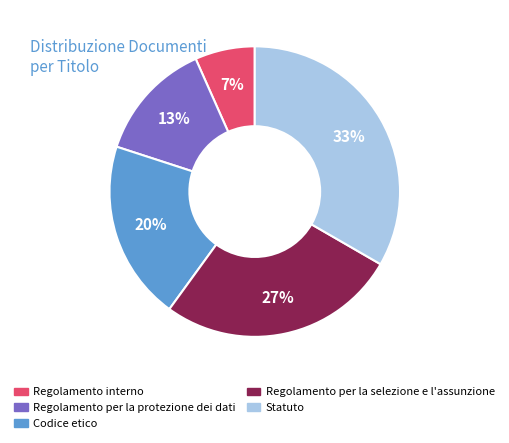

Which category has the smallest portion of the pie?

Regolamento interno